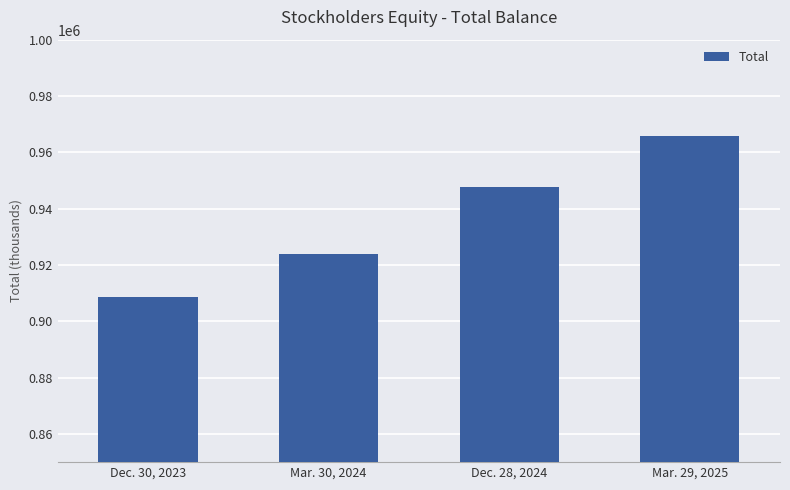

Which has a higher value, Dec. 28, 2024 or Mar. 29, 2025?

Mar. 29, 2025